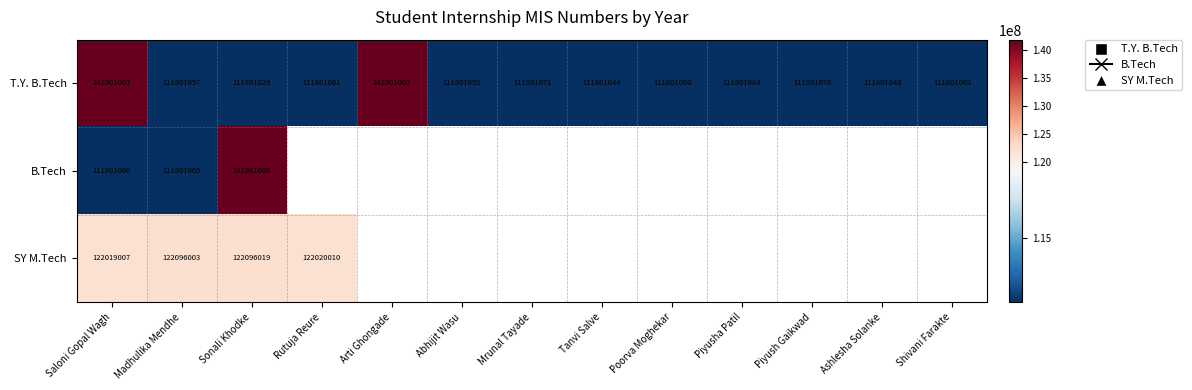

Is it true that T.Y. B.Tech equals 156234468 at Piyush Gaikwad?

False